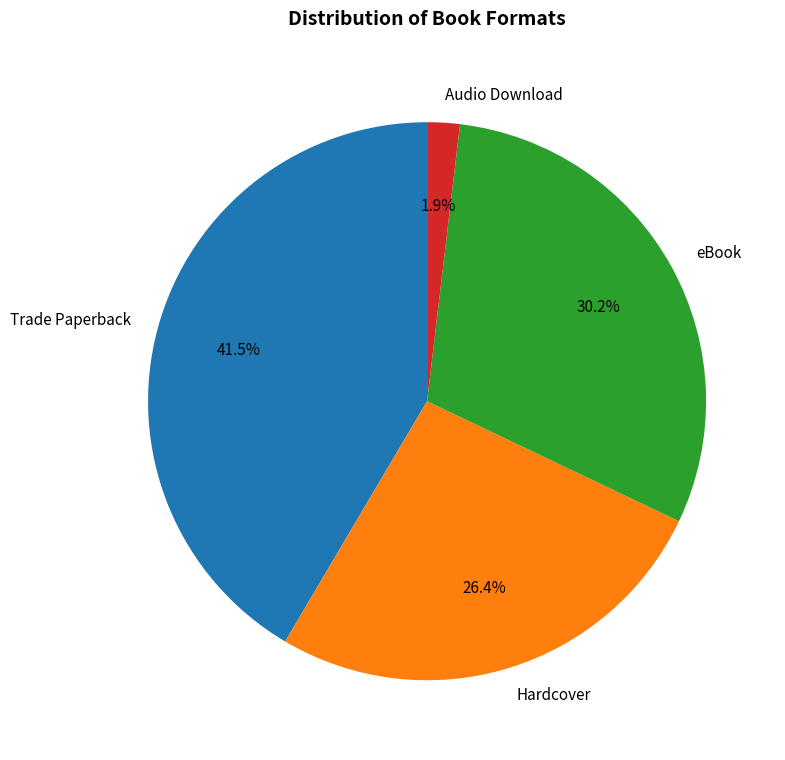

Is there a majority slice in this chart?

No